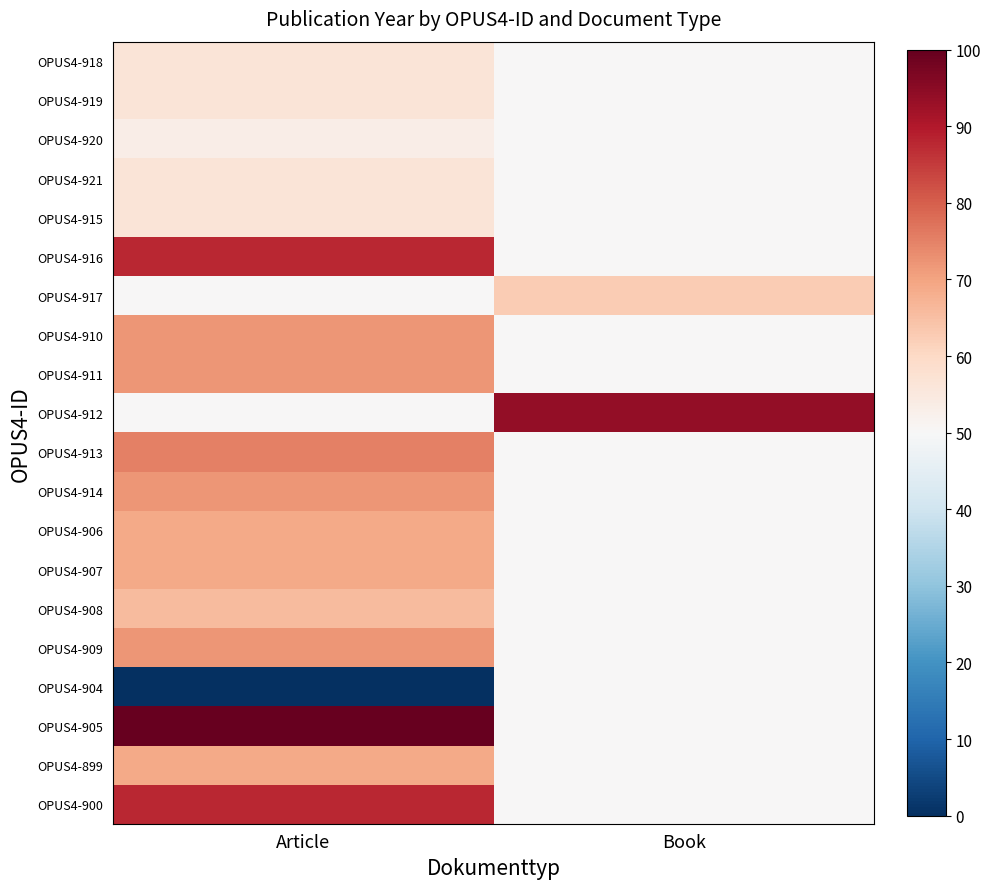

Reading right to left, what are all the values shown in this chart?

OPUS4-918: Book=50.0	Article=56.2
OPUS4-919: Book=50.0	Article=56.2
OPUS4-920: Book=50.0	Article=53.1
OPUS4-921: Book=50.0	Article=56.2
OPUS4-915: Book=50.0	Article=56.2
OPUS4-916: Book=50.0	Article=87.5
OPUS4-917: Book=62.5	Article=50.0
OPUS4-910: Book=50.0	Article=71.9
OPUS4-911: Book=50.0	Article=71.9
OPUS4-912: Book=93.8	Article=50.0
OPUS4-913: Book=50.0	Article=75.0
OPUS4-914: Book=50.0	Article=71.9
OPUS4-906: Book=50.0	Article=68.8
OPUS4-907: Book=50.0	Article=68.8
OPUS4-908: Book=50.0	Article=65.6
OPUS4-909: Book=50.0	Article=71.9
OPUS4-904: Book=50.0	Article=0.0
OPUS4-905: Book=50.0	Article=100.0
OPUS4-899: Book=50.0	Article=68.8
OPUS4-900: Book=50.0	Article=87.5